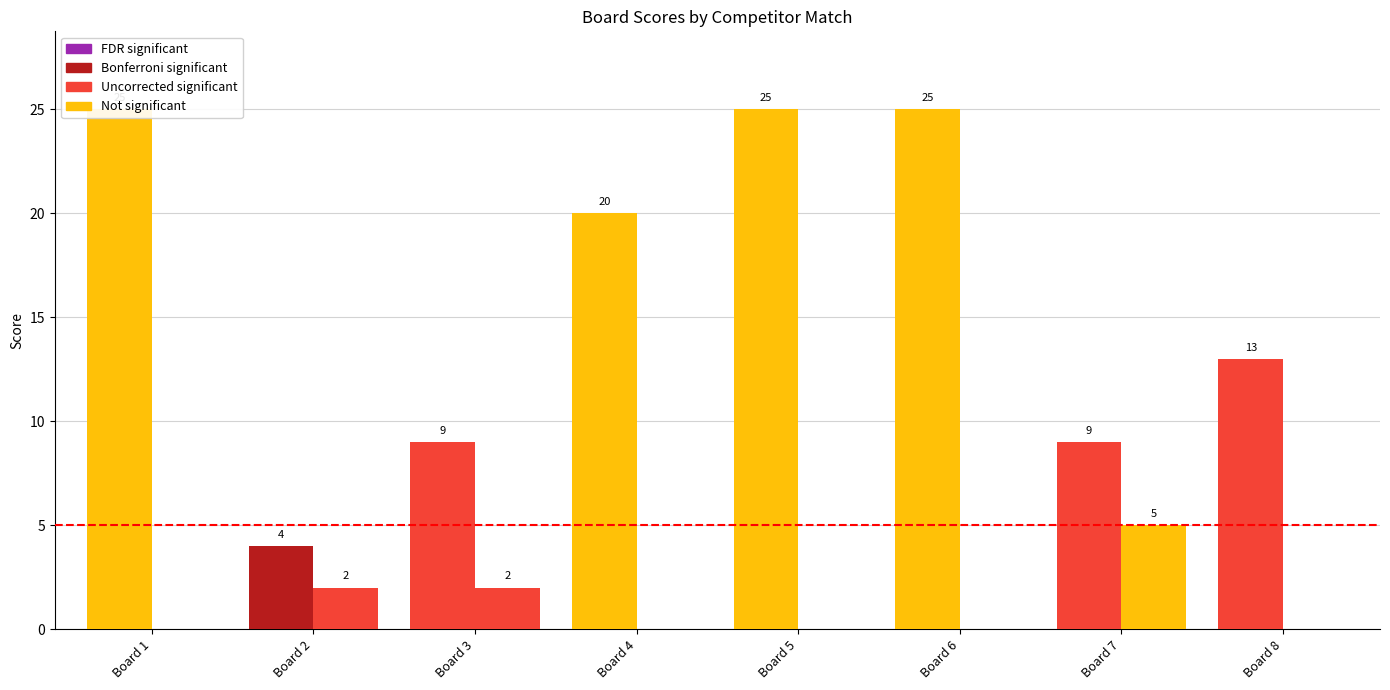

How many bars are there in total?

16